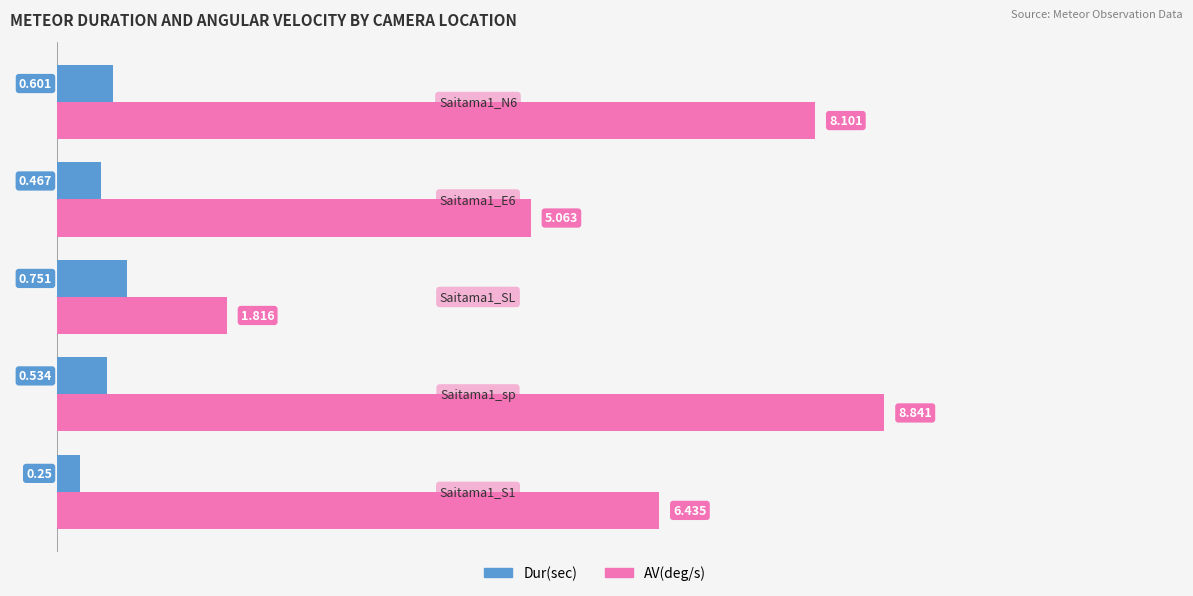

Which series has the widest spread of values?

AV(deg/s)